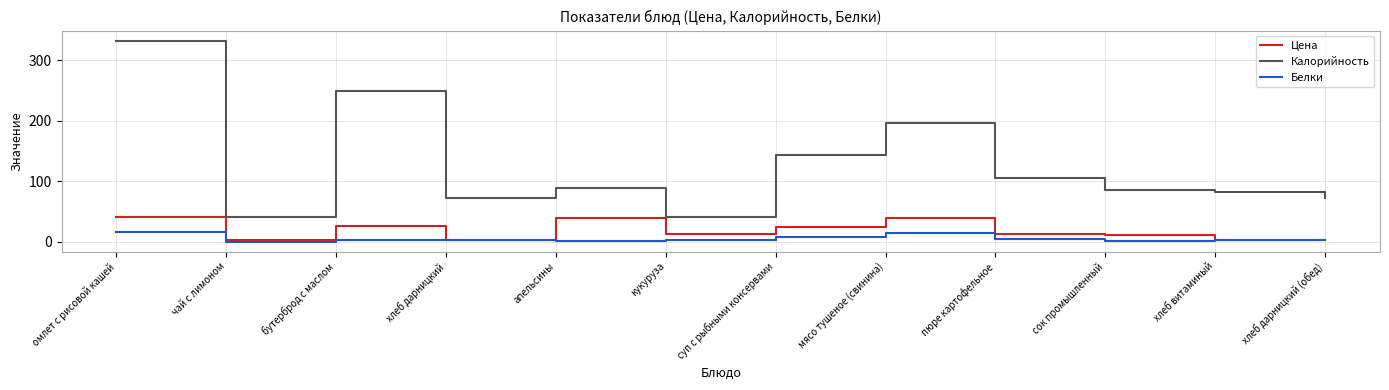

What is the difference between the Калорийность values at хлеб дарницкий (обед) and бутерброд с маслом?

178.0